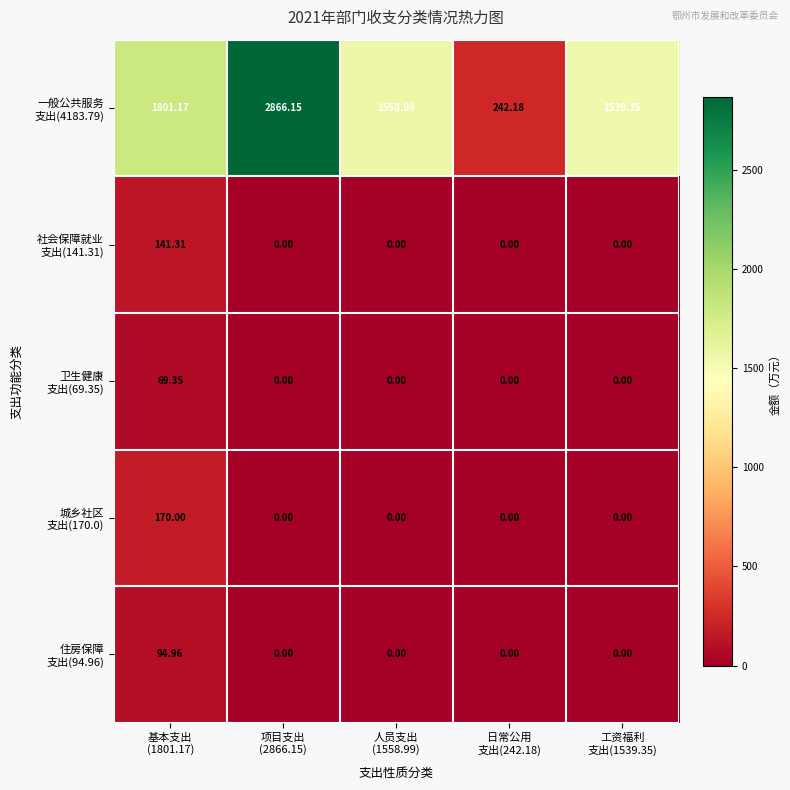

Count the number of categories in the chart.

5